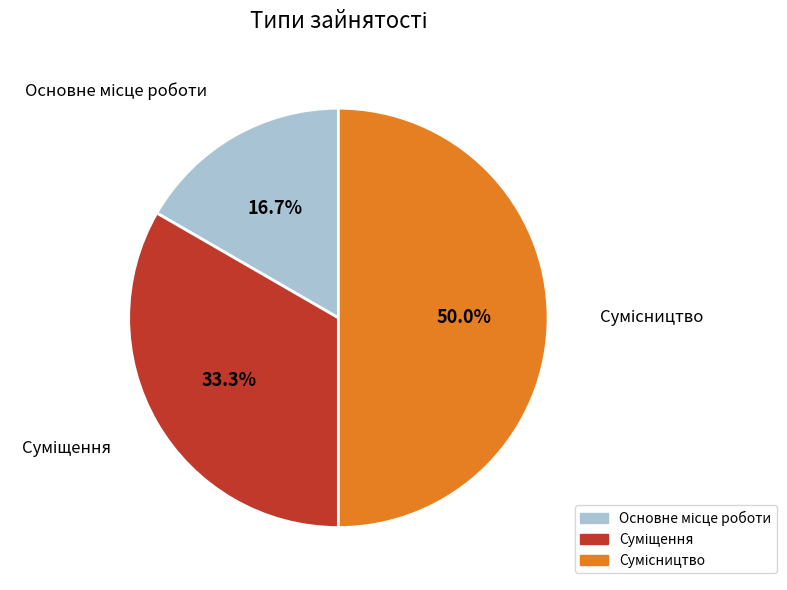

Count the number of slices in the pie.

3